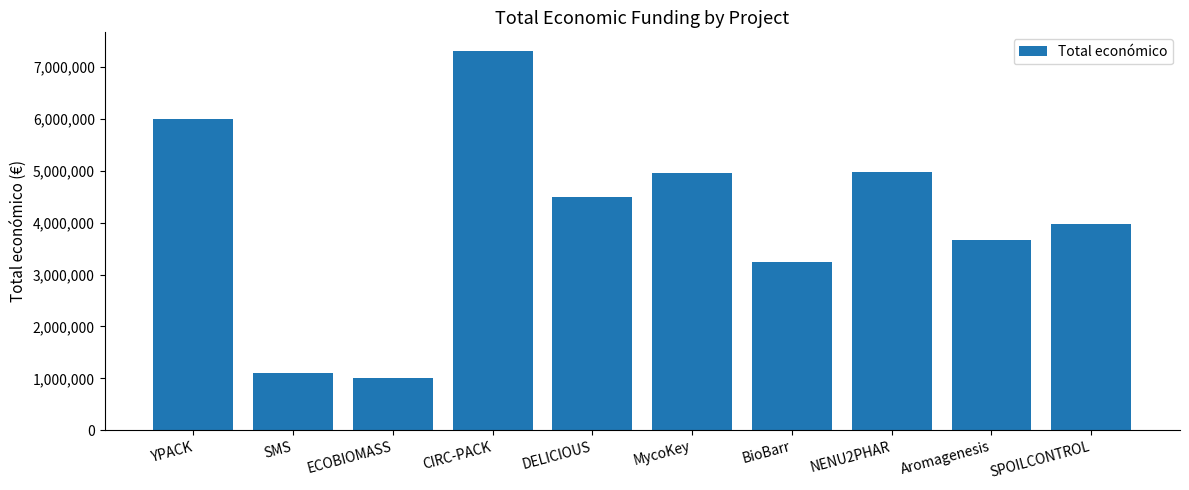

The value at CIRC-PACK is 11452204. True or false?

False